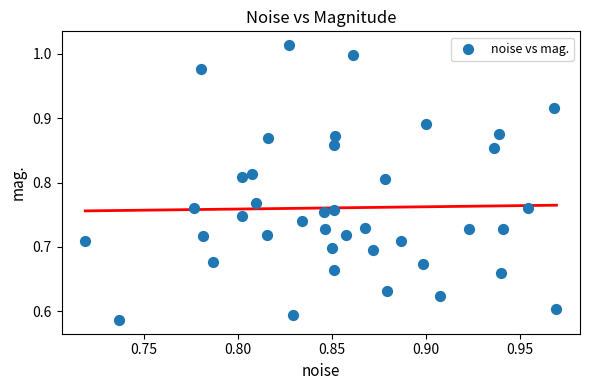

What is the range of X values (max minus min)?

0.3